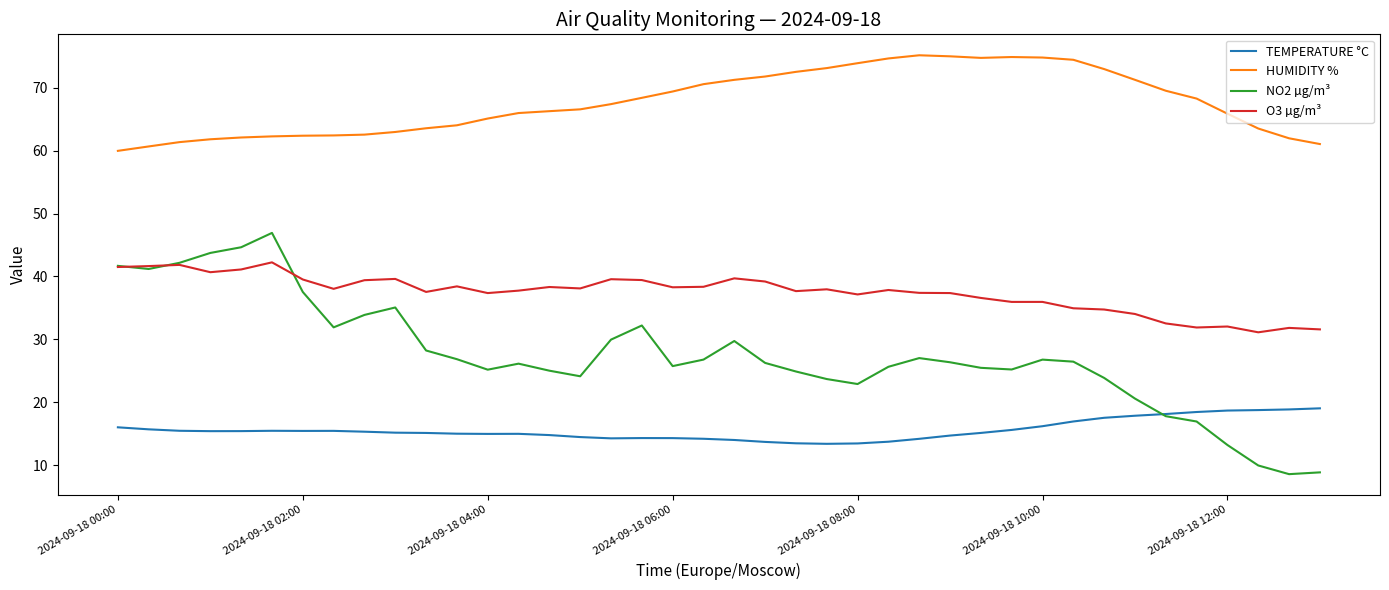

True or false: HUMIDITY % and NO2 µg/m³ intersect in this chart.

False